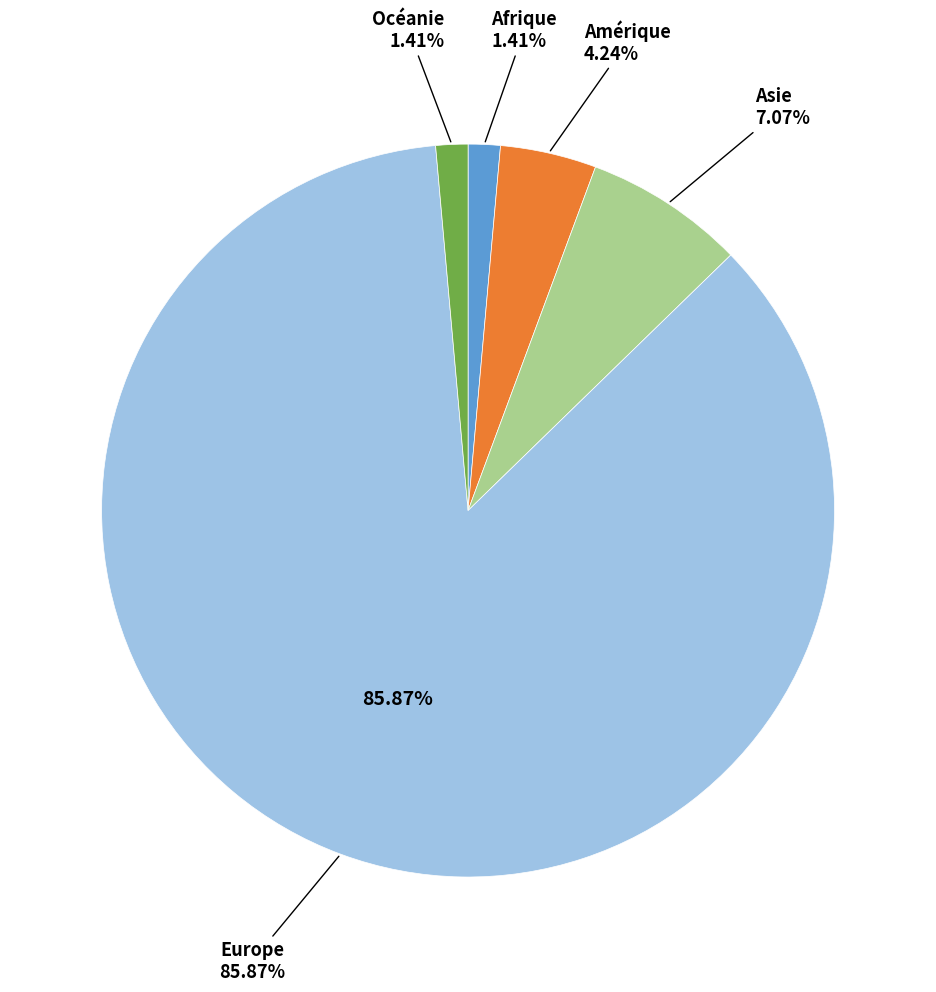

Count the number of slices in the pie.

5